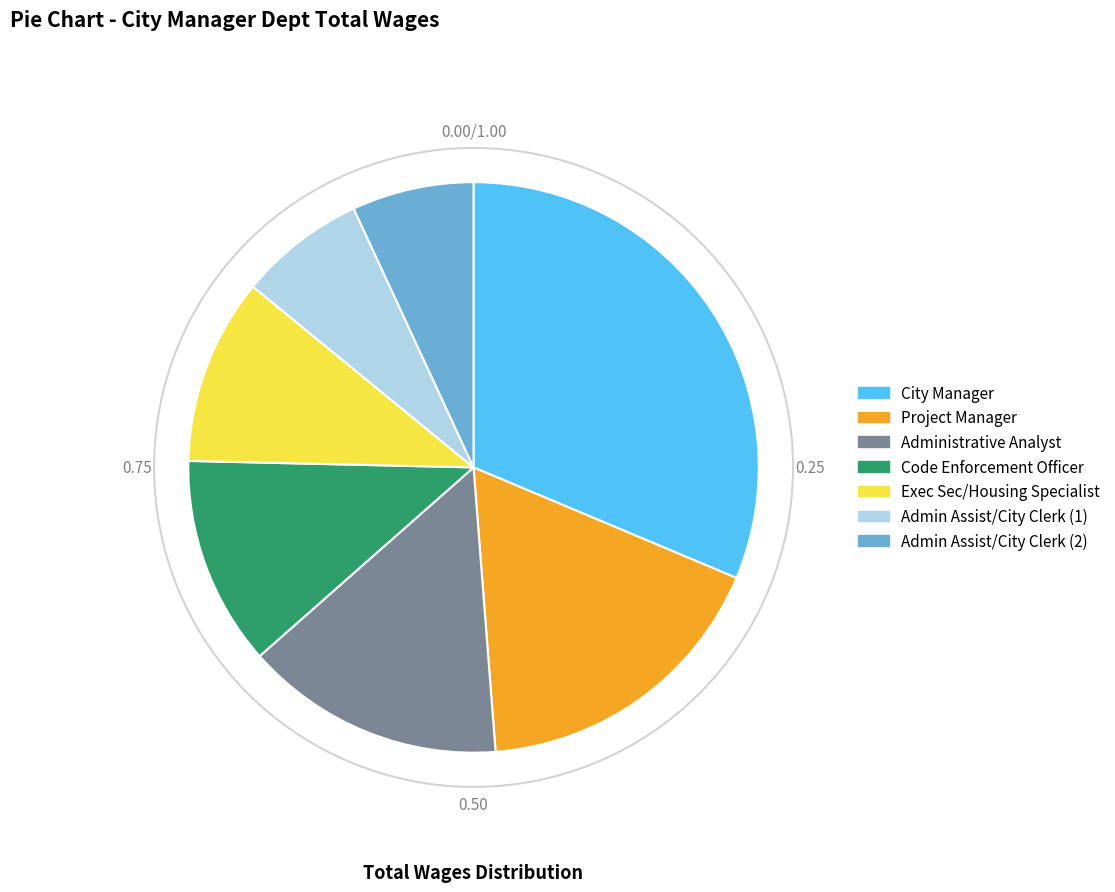

Which category has the biggest portion of the pie?

City Manager